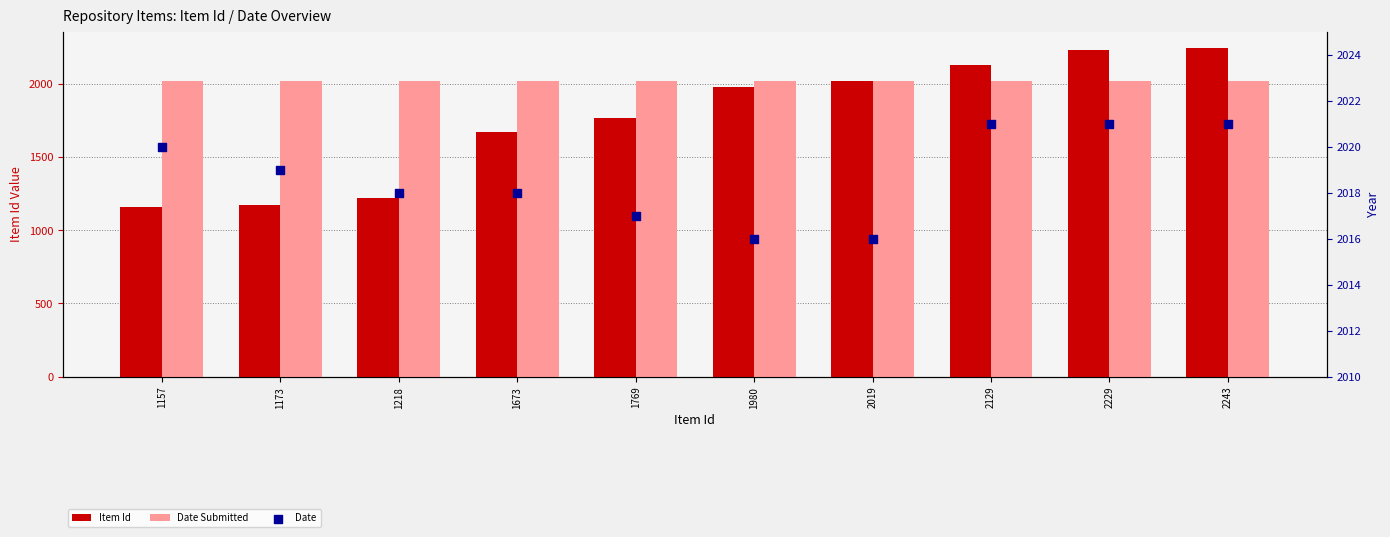

Which series has the widest spread of Y values?

Item Id